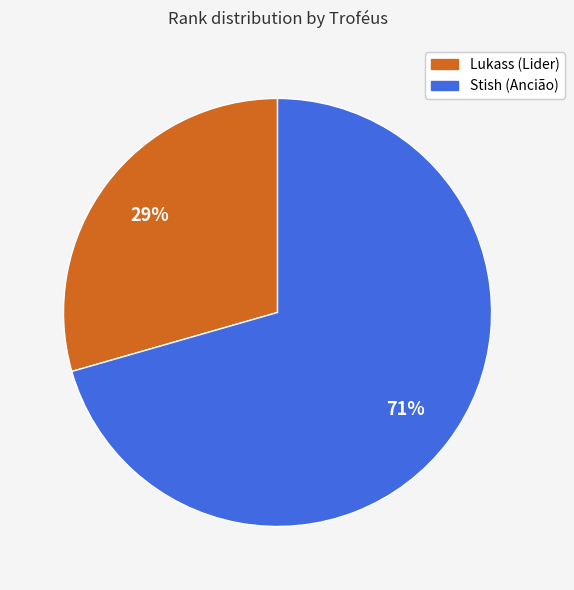

To the nearest percent, what is the average slice percentage?

50%